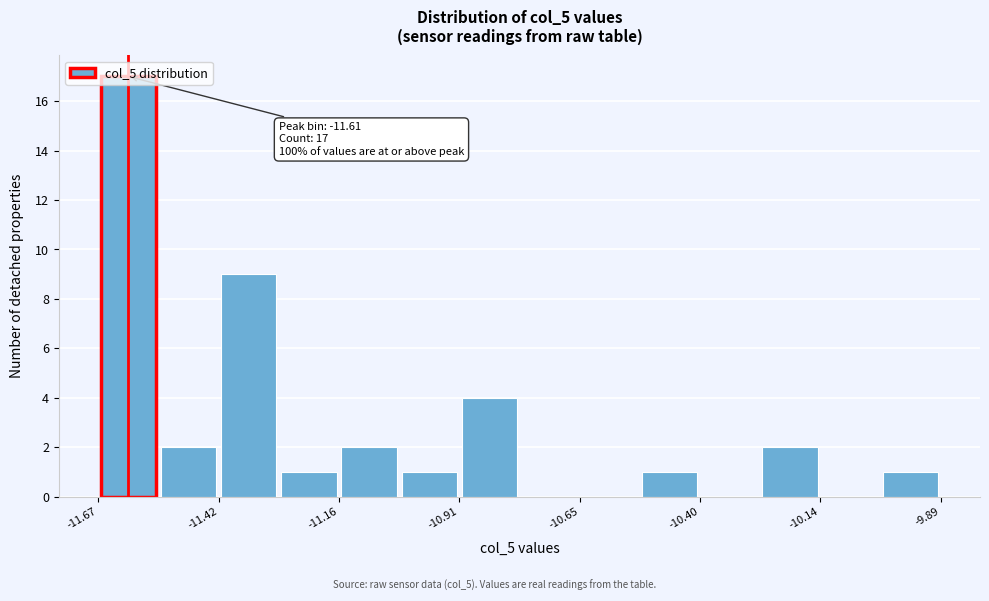

Read against the x-axis, roughly where is the centre of the tallest bar?

-11.60